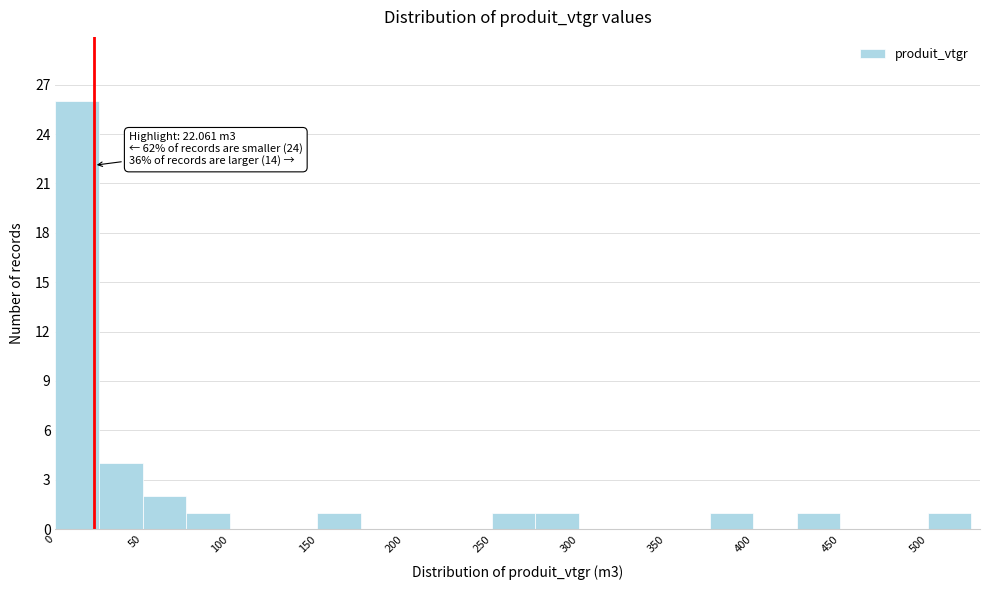

Which range on the x-axis has the tallest bar?

0 to 25